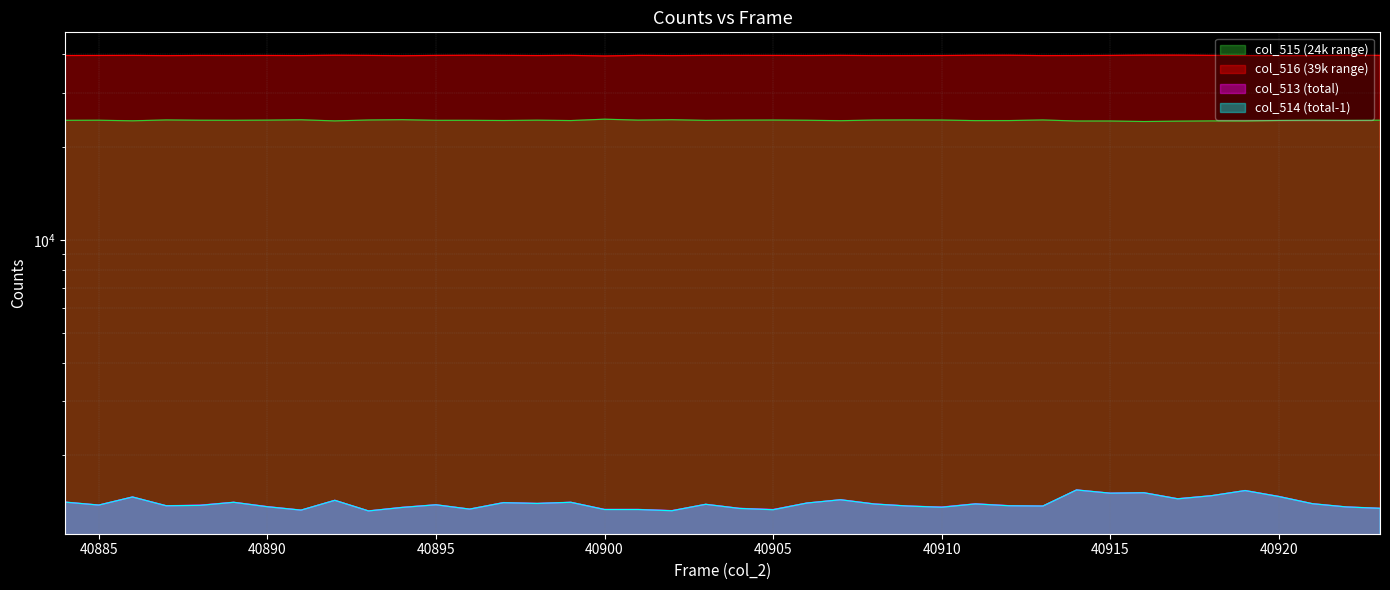

At how many categories does at least one series exceed 7831?

40